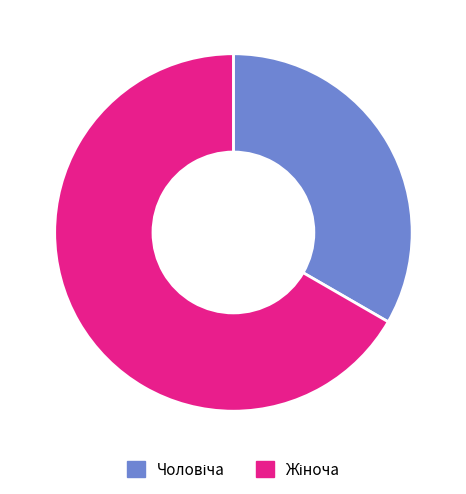

Does any single category account for the majority?

Yes